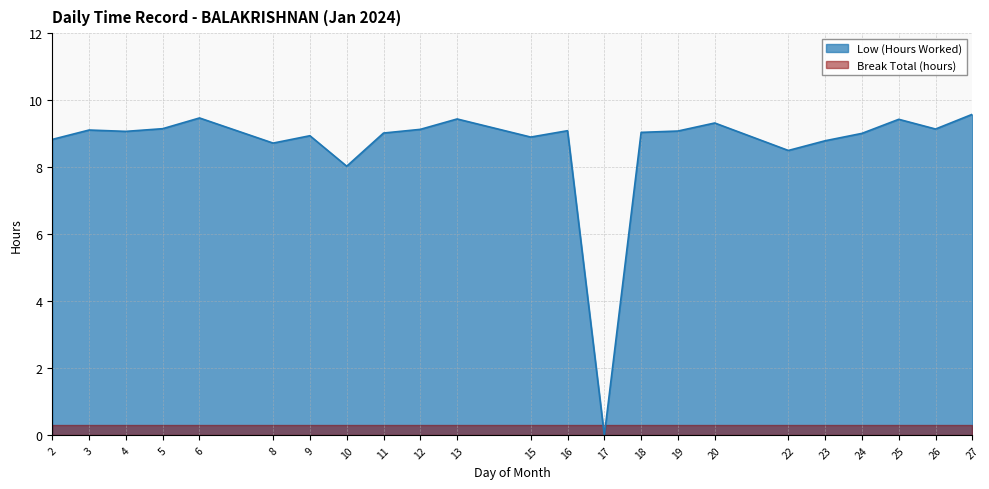

What is the change in value from 2 to 26?

+0.3